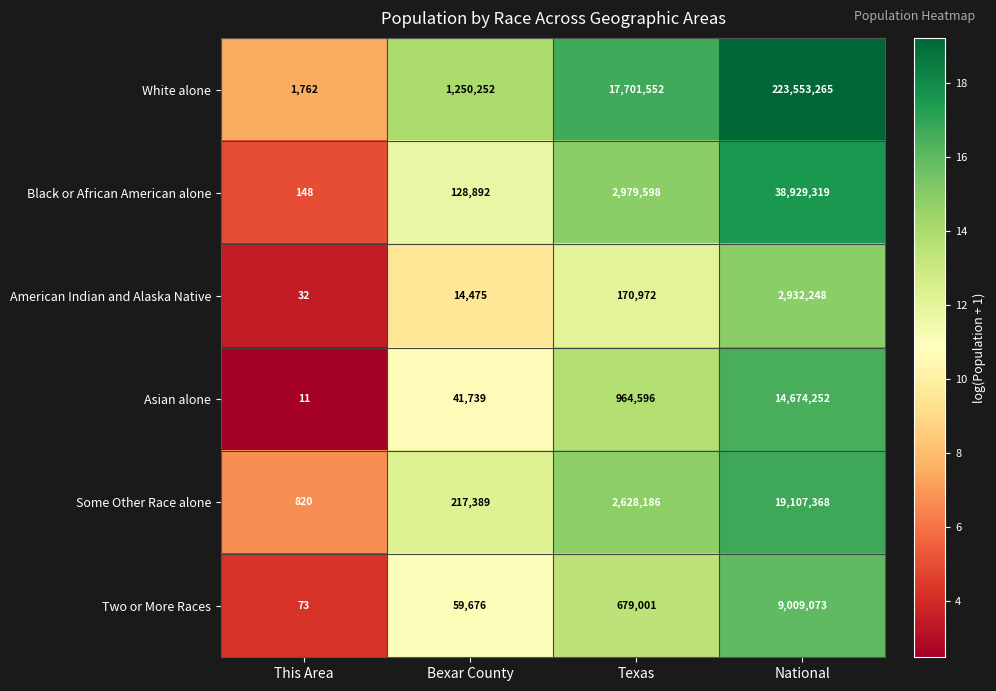

Is the value of Black or African American alone at Bexar County greater than the value of Asian alone at Bexar County?

Yes